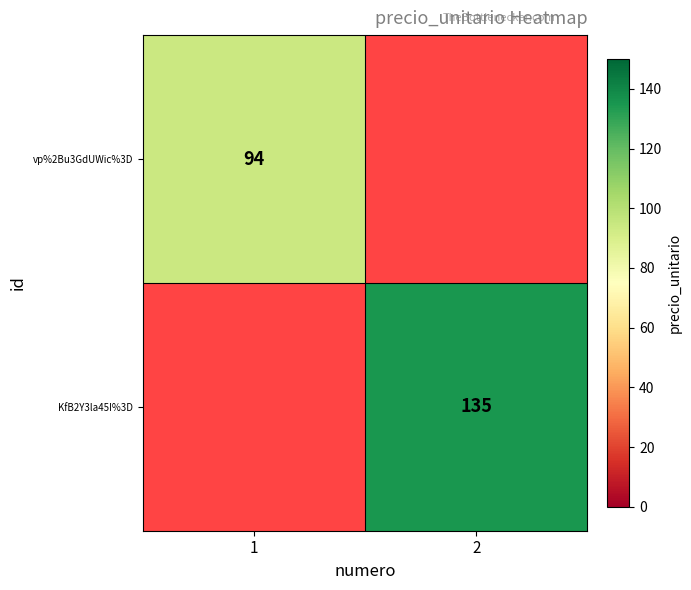

The value of KfB2Y3la45I%3D at 2 is 241. True or false?

False